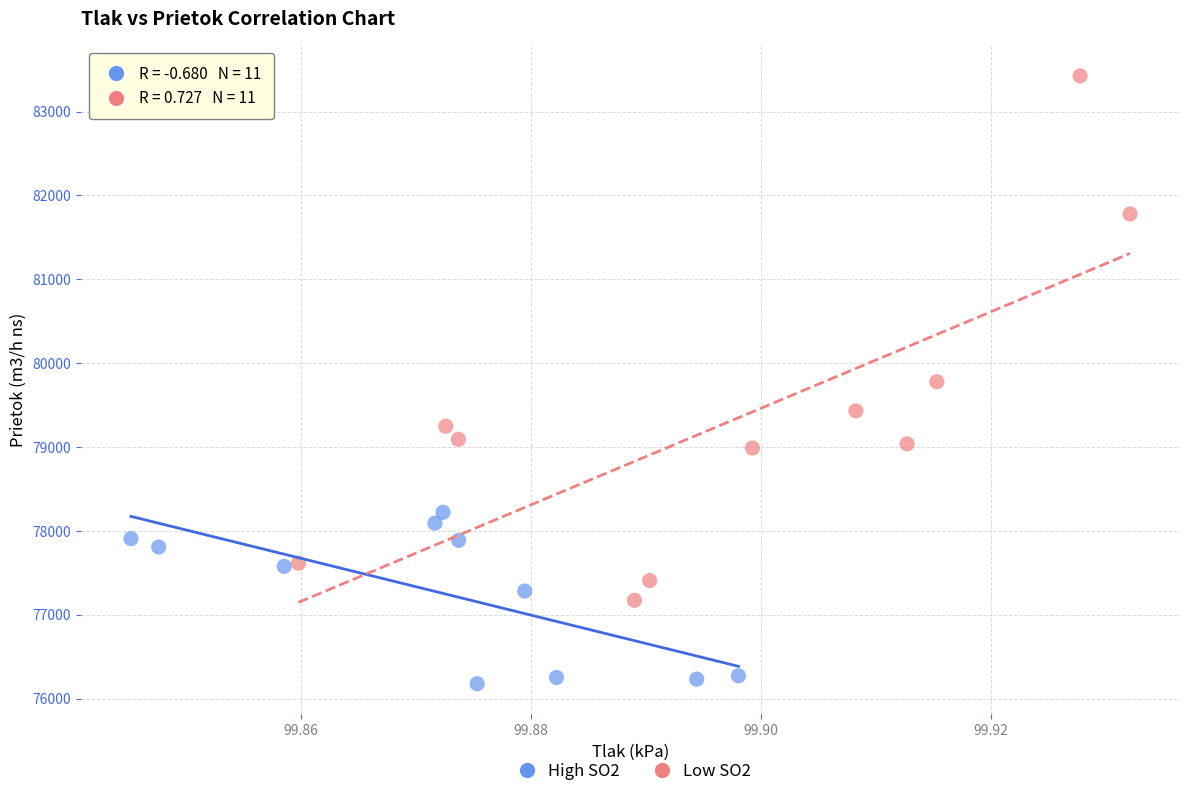

Which series reaches the maximum Y coordinate?

Low SO2